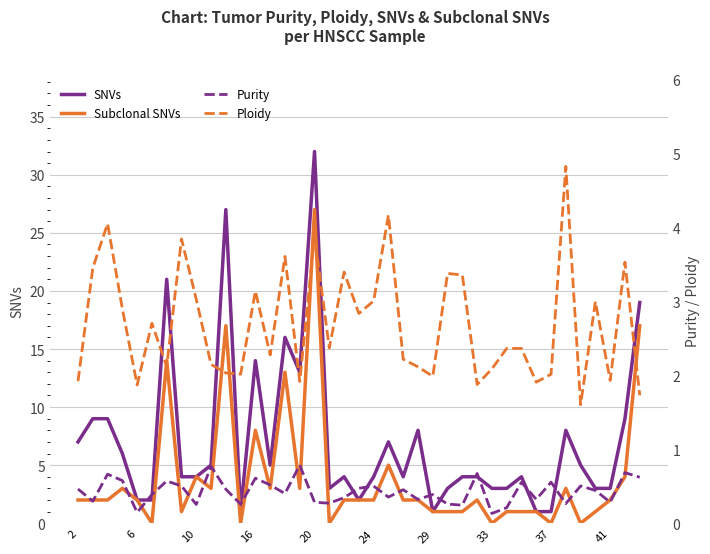

What is the maximum value for Subclonal SNVs?

27